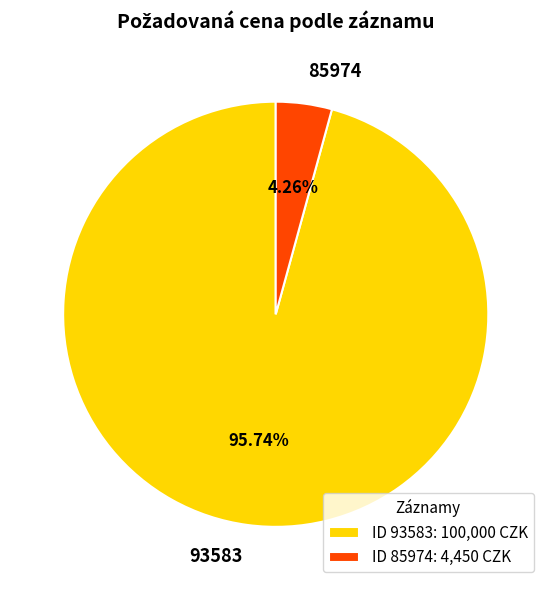

Approximately how many times larger is the value at 93583 compared to 85974?

22.5